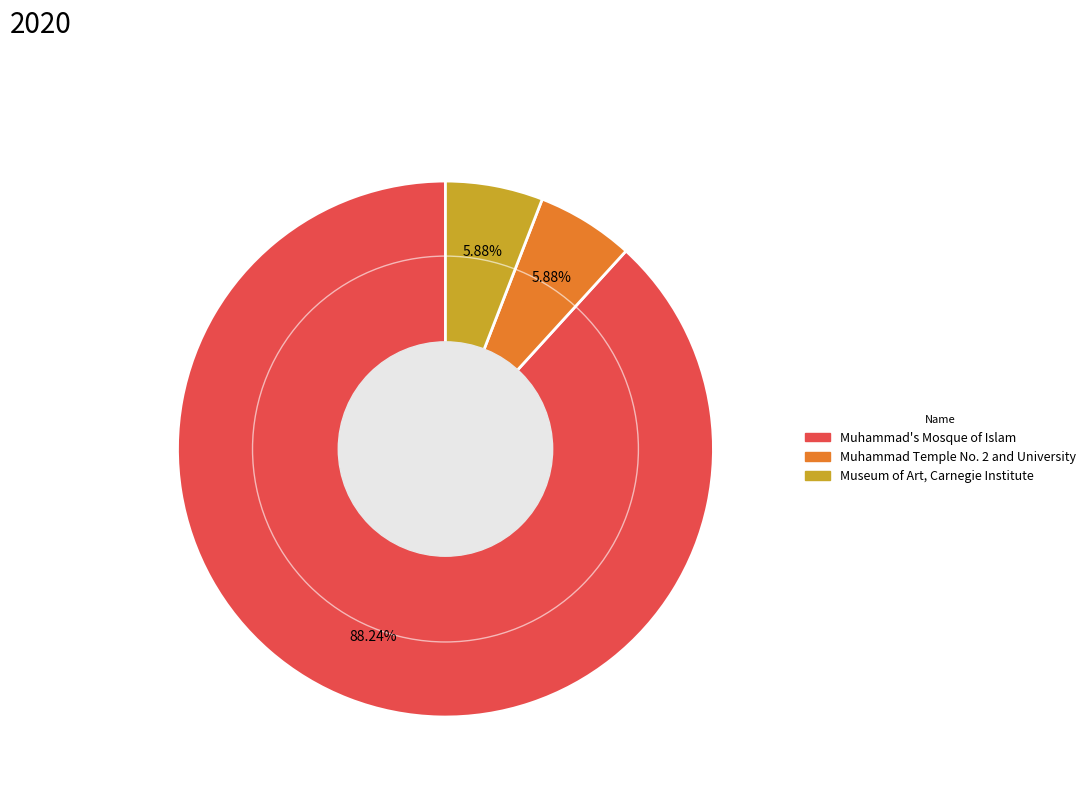

Is it true that Muhammad's Mosque of Islam is 99% of the pie?

False